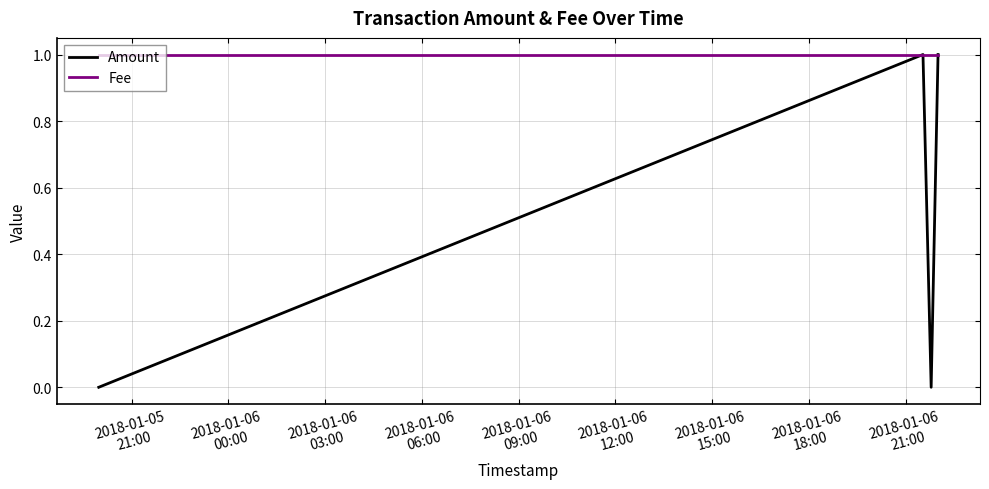

Which series has the widest spread of values?

Amount